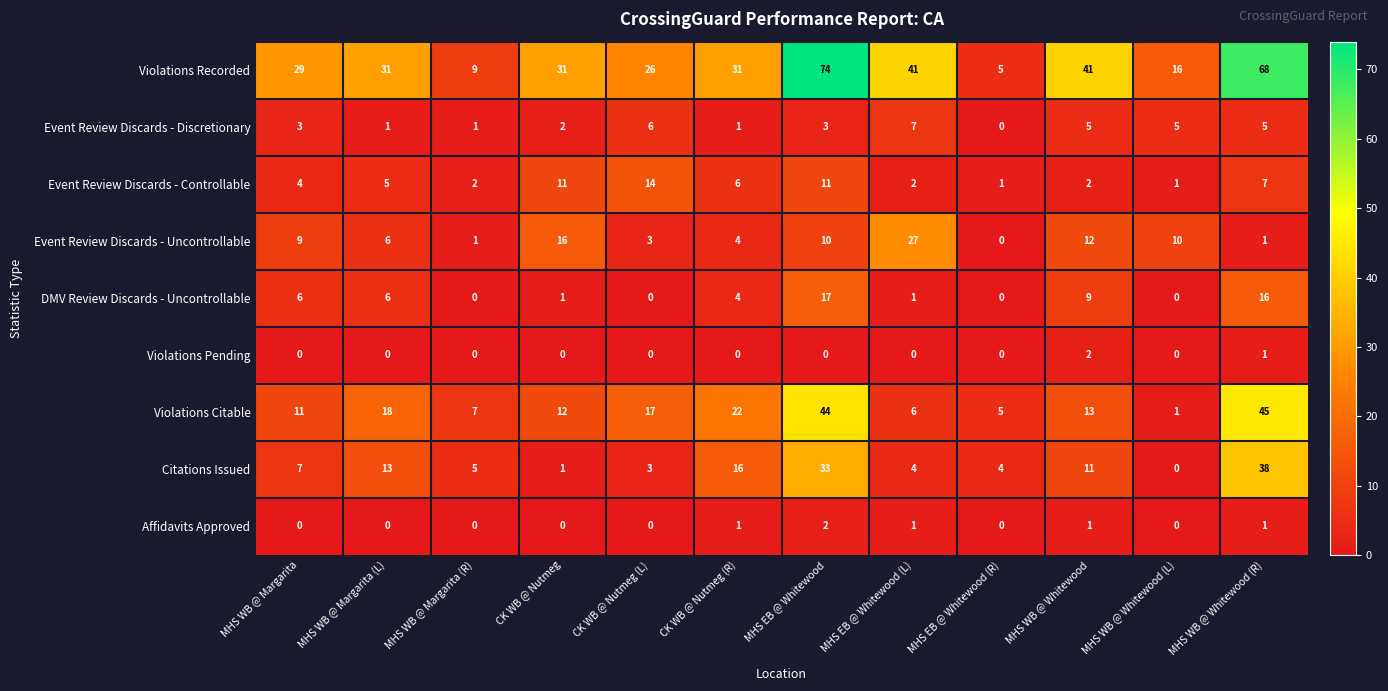

What is the average value of the Violations Citable series?

17